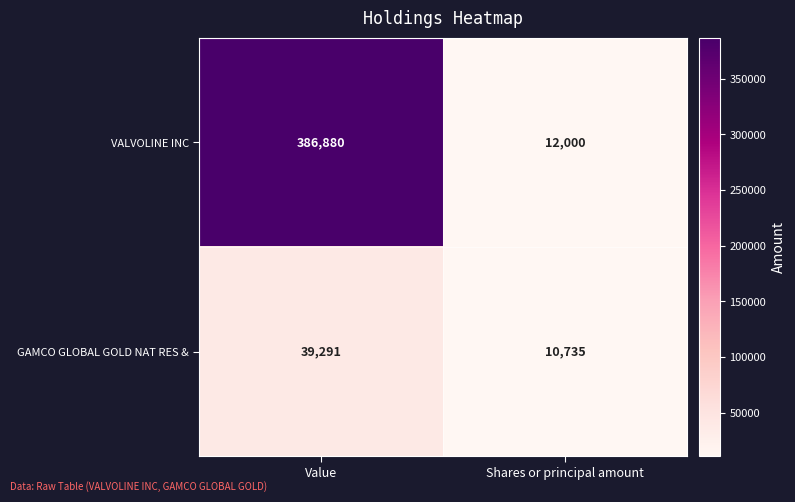

At Shares or principal amount, list the series in order from smallest to largest.

GAMCO GLOBAL GOLD NAT RES &, VALVOLINE INC